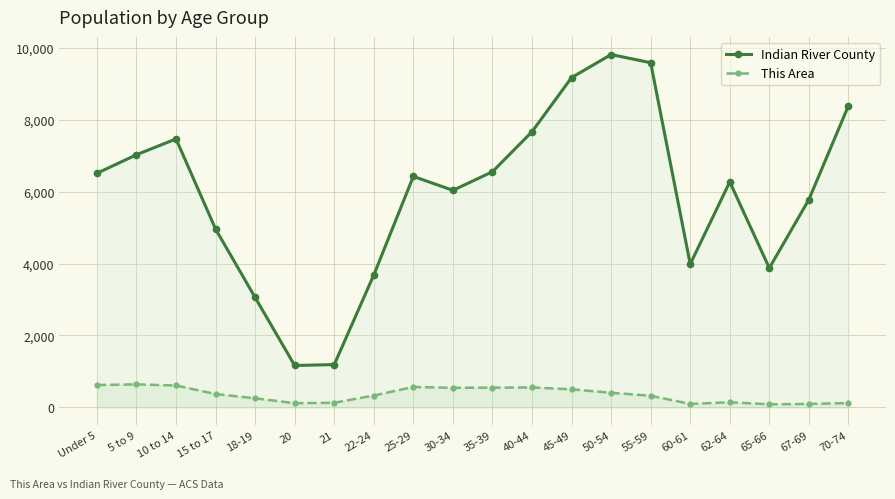

What is the total value across all series at 70-74?

8505